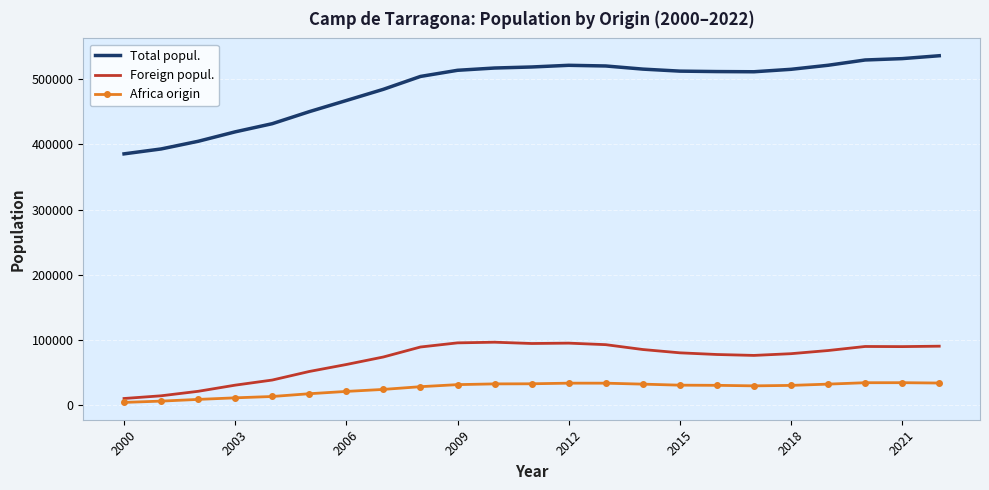

What is the lowest value of the Total popul. series?

385406